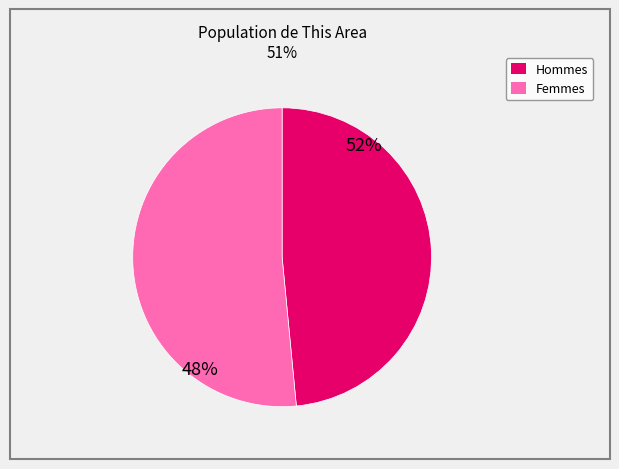

True or false: Female accounts for 37% of the total.

False